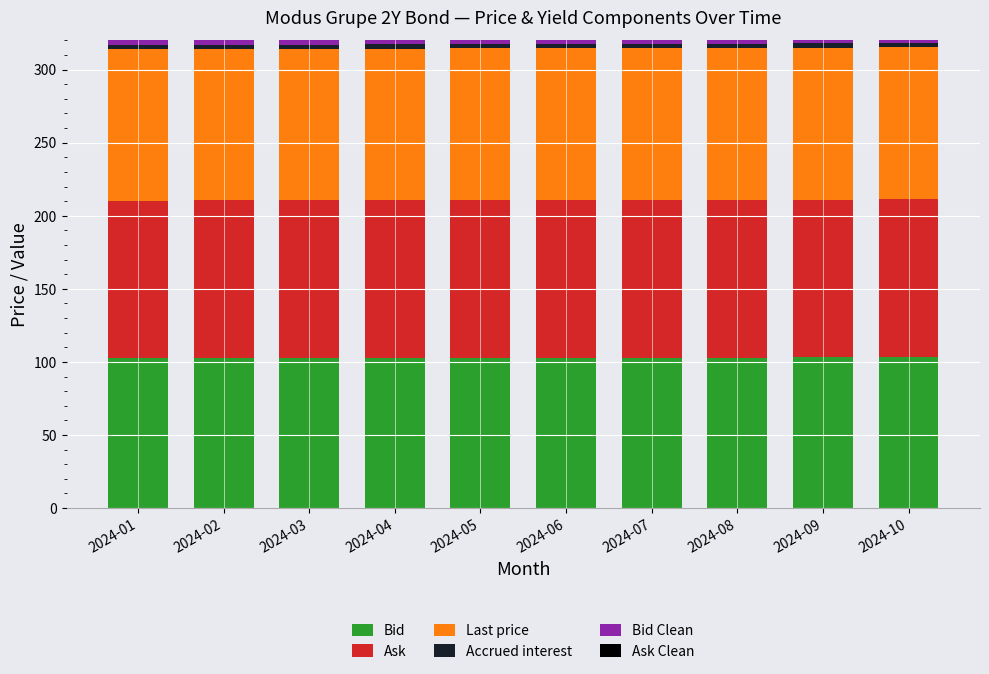

How many bars are there in total?

60